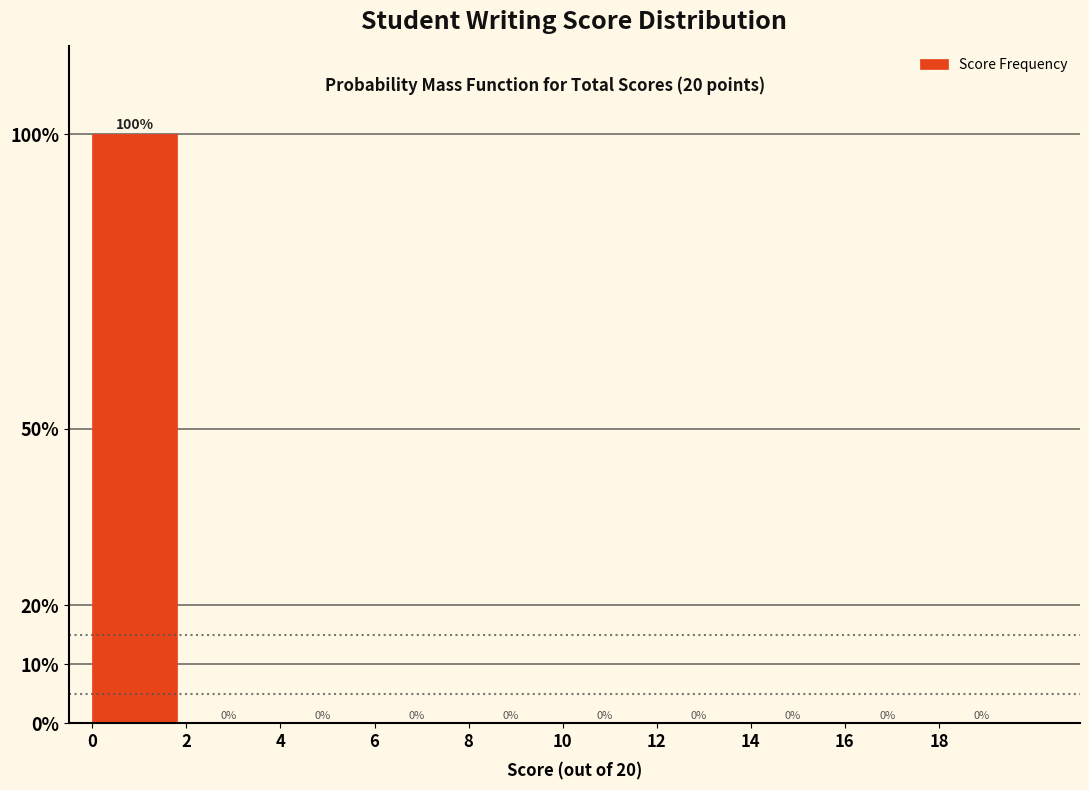

Reading left to right, transcribe this chart: for each bar, give the range it covers on the x-axis and its height.

0 to 2: 100
2 to 4: 0
4 to 6: 0
6 to 8: 0
8 to 10: 0
10 to 12: 0
12 to 14: 0
14 to 16: 0
16 to 18: 0
18 to 20: 0